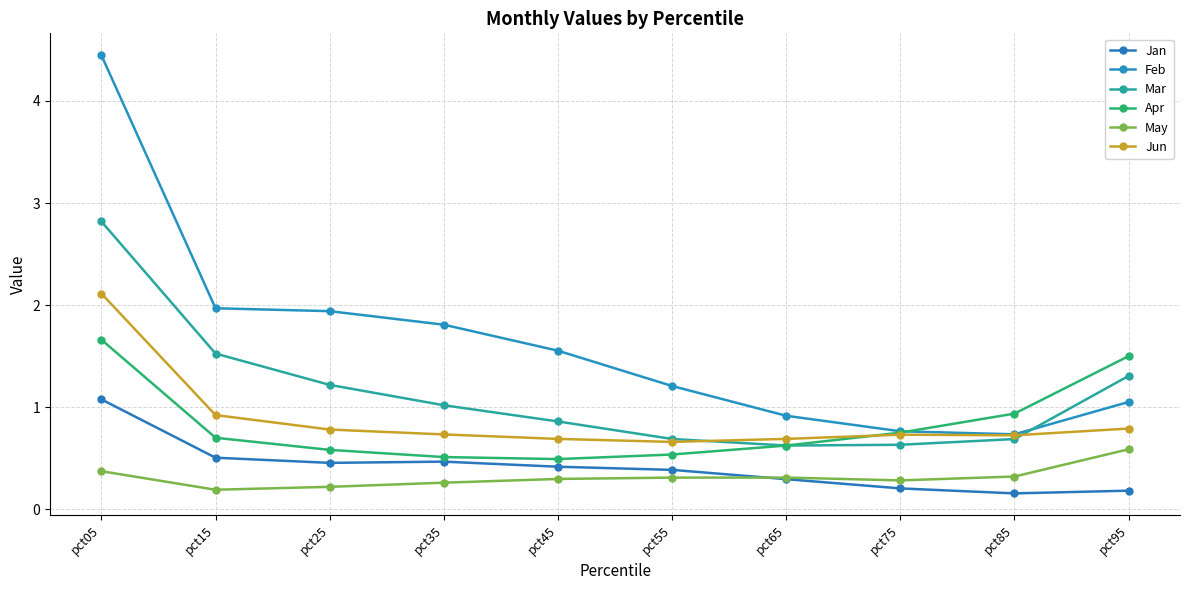

What is the lowest value of the Mar series?

0.6